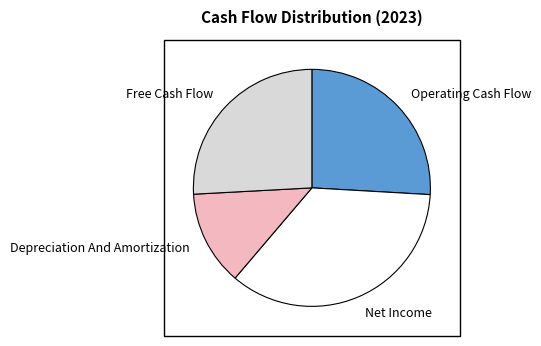

Which slice is the smallest?

Depreciation And Amortization